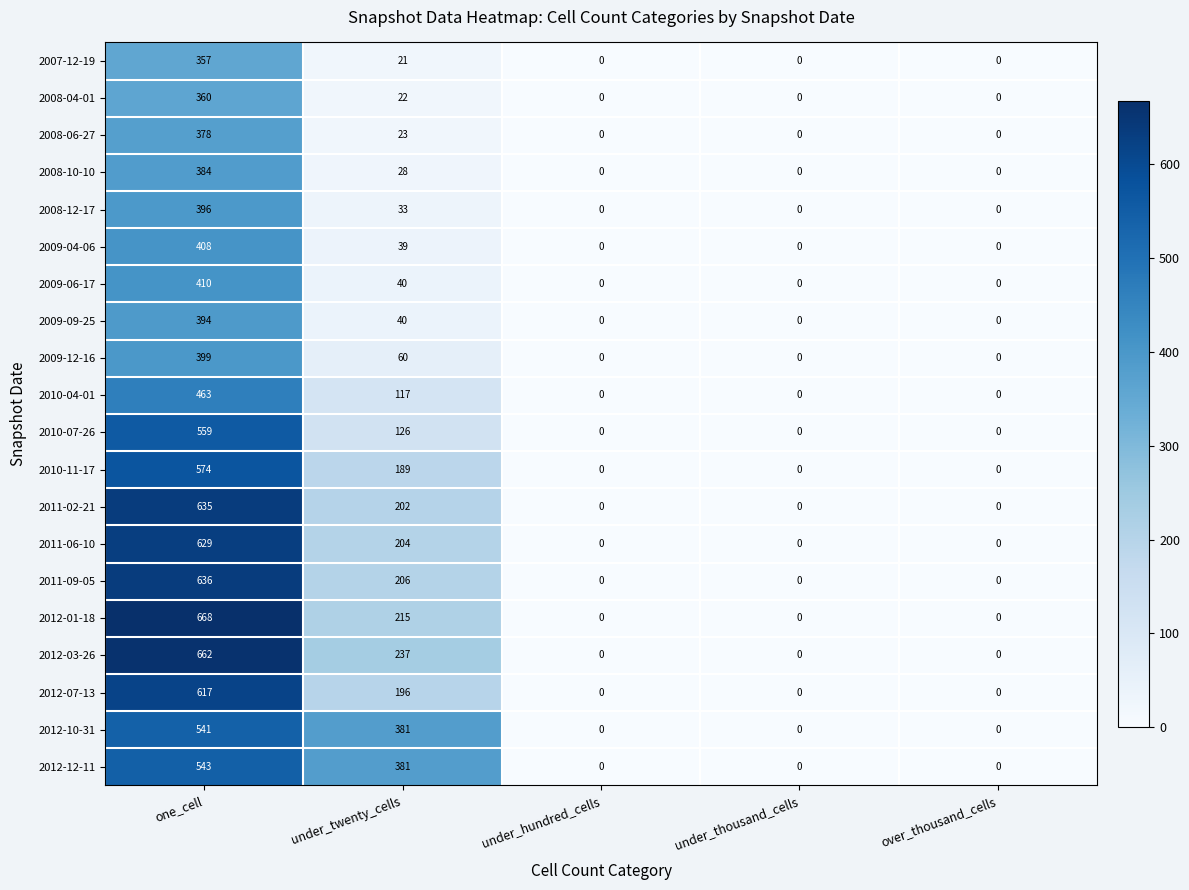

Is the value of 2012-03-26 at over_thousand_cells greater than the value of 2008-10-10 at one_cell?

No